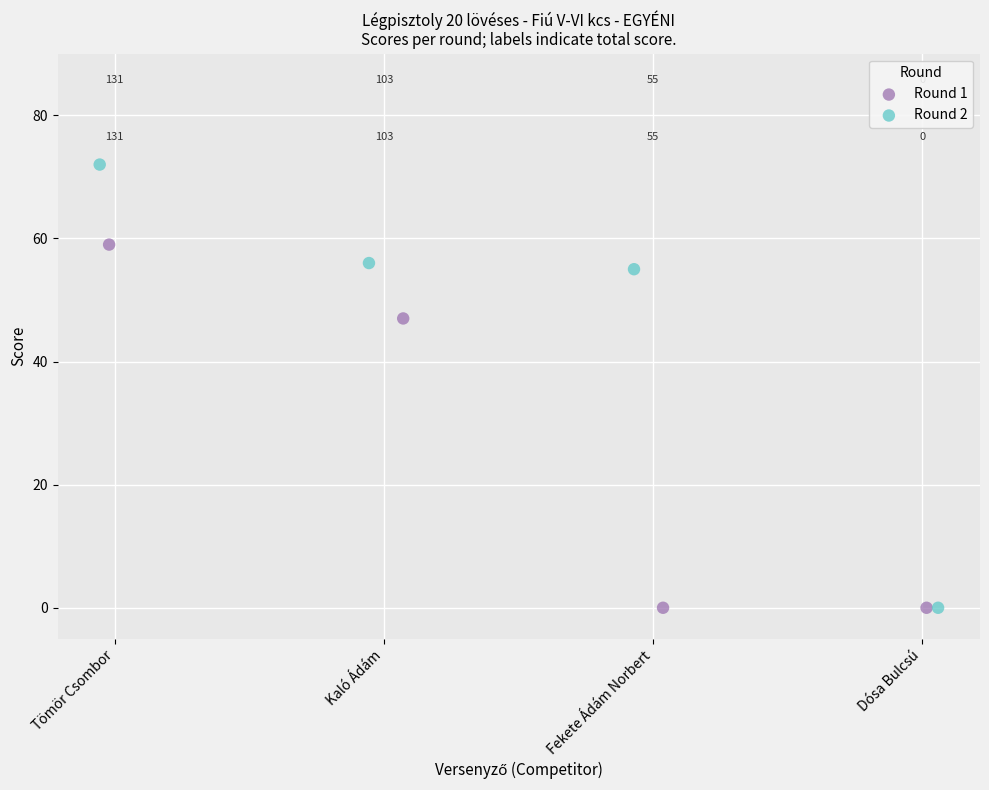

Which series reaches the maximum Y coordinate?

Round 2